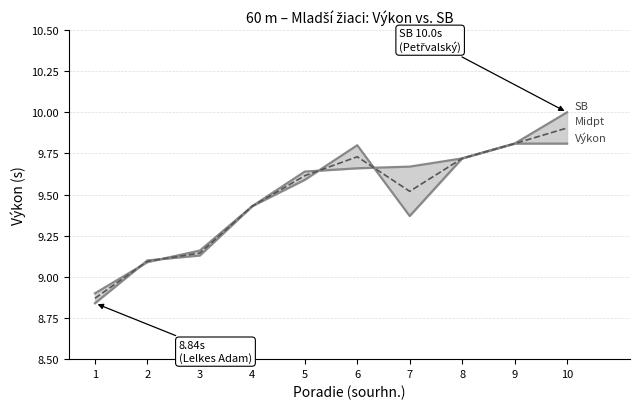

What is the spread (max minus min) of values at 7?

0.3